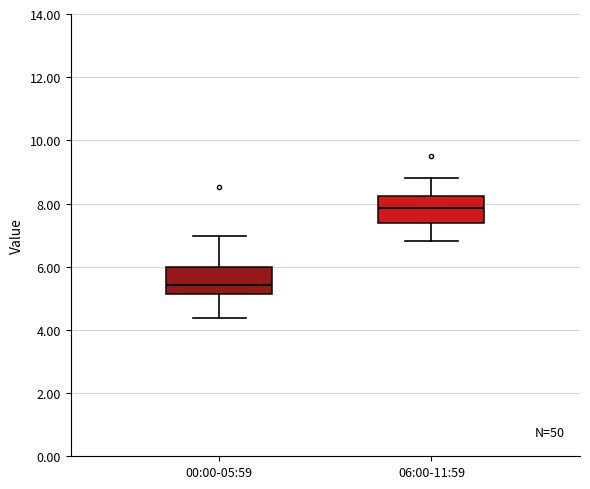

Where does the lower whisker of the box for 06:00-11:59 end on the y-axis? The values are not printed on the chart, so give them approximately, as read against the axis.

6.8